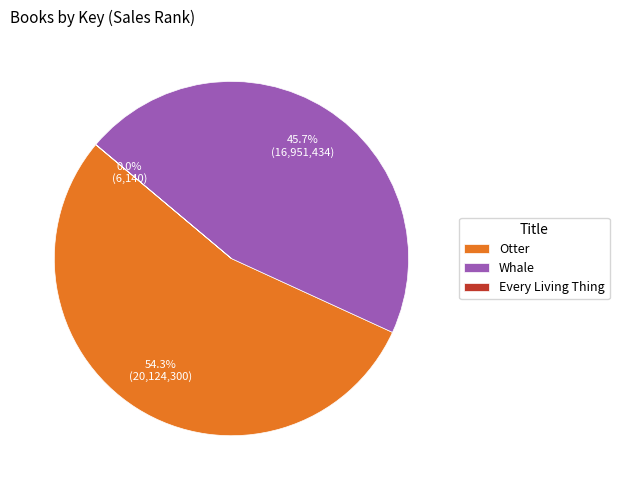

Which has a higher value, Otter or Whale?

Otter